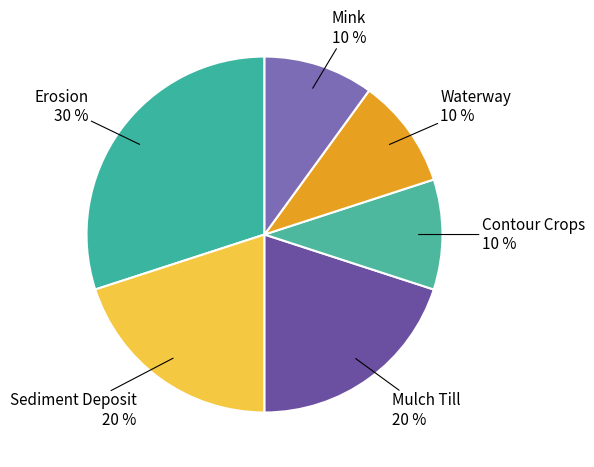

To the nearest percent, what percentage of the pie is Contour Crops?

10%